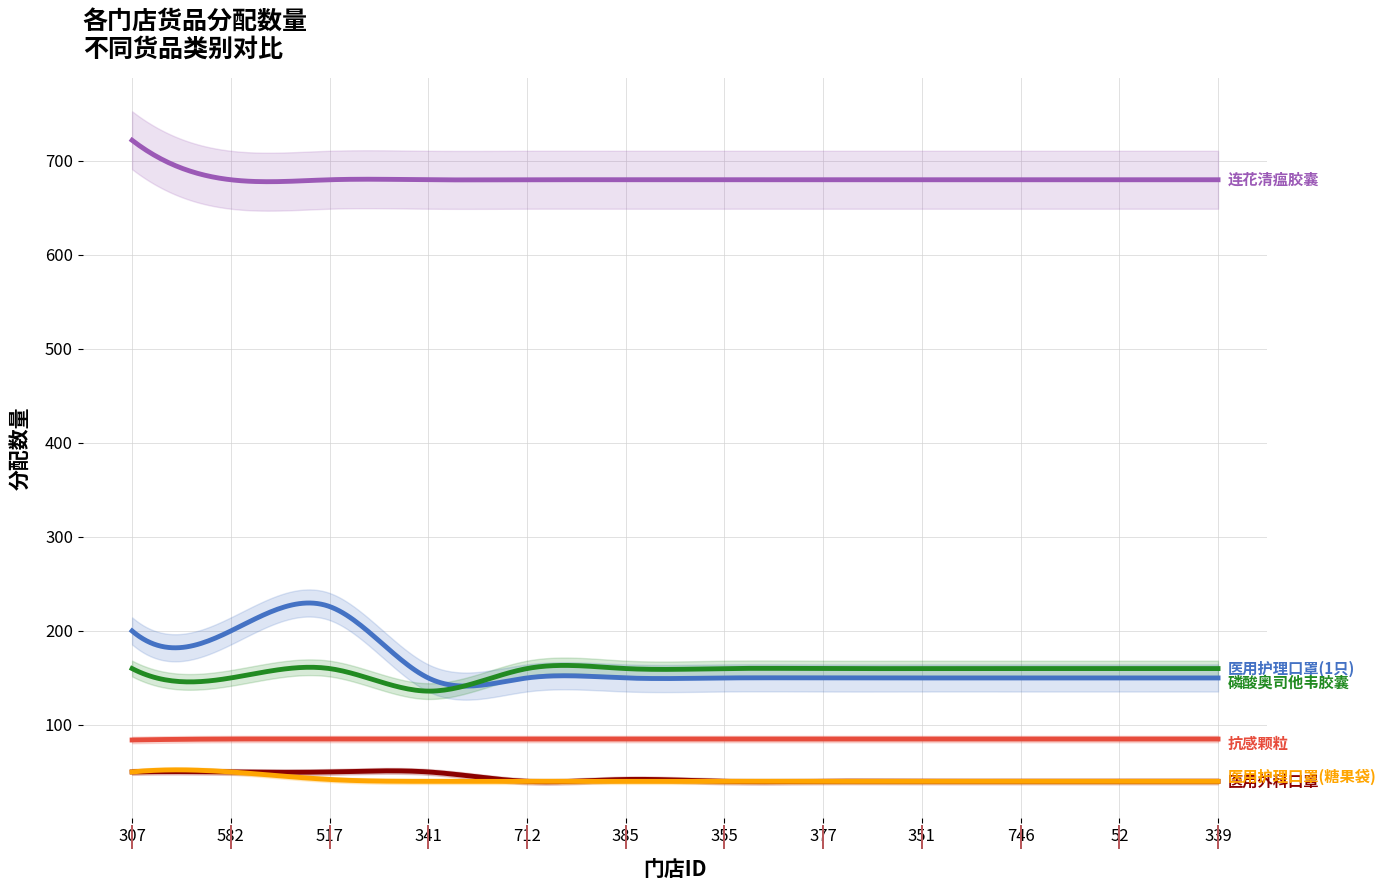

Is the value of 医用护理口罩(1只) at 351 greater than the value of 连花清瘟胶囊 at 339?

No